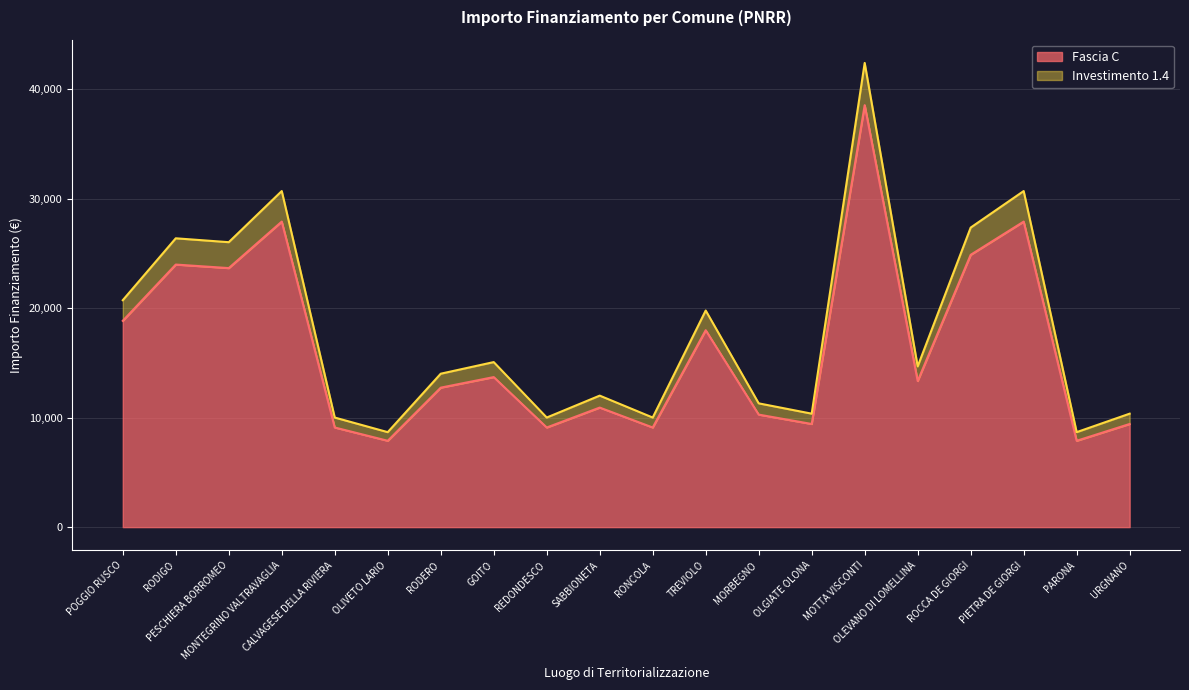

Which category has the highest value in the Investimento 1.4 series?

MOTTA VISCONTI